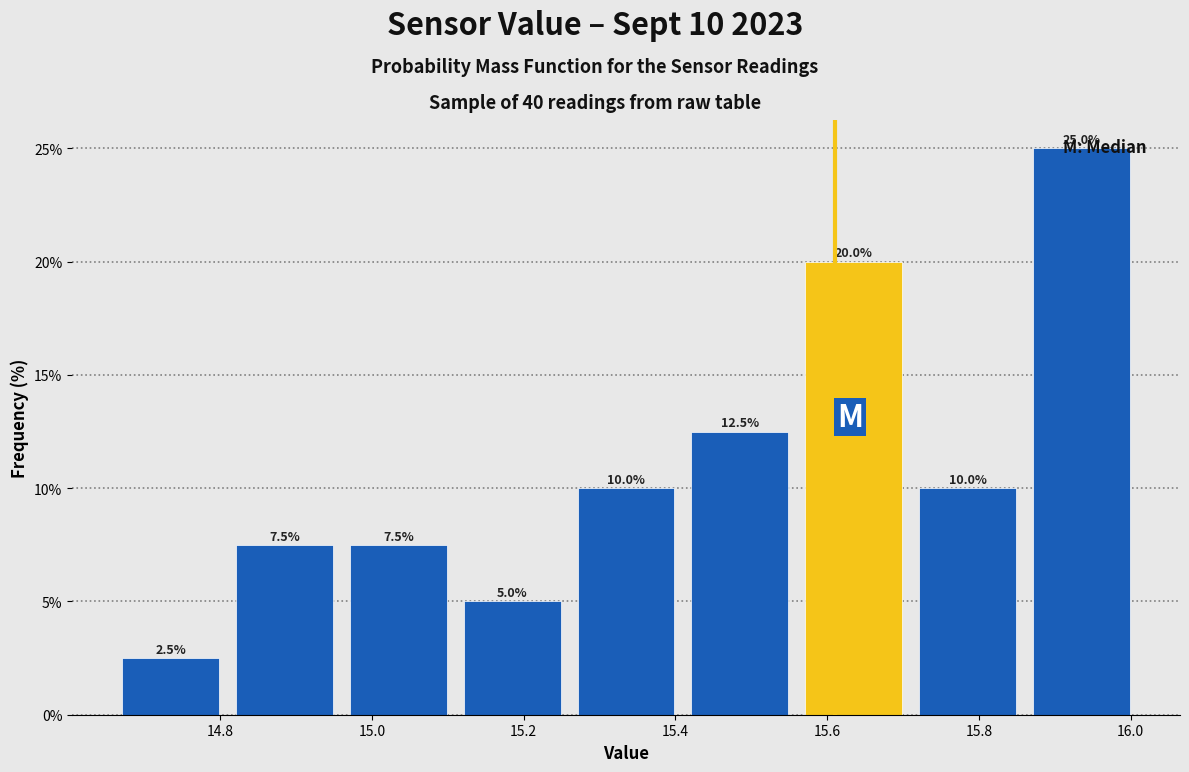

Over which range of the x-axis is the bar tallest?

15.86 to 16.01